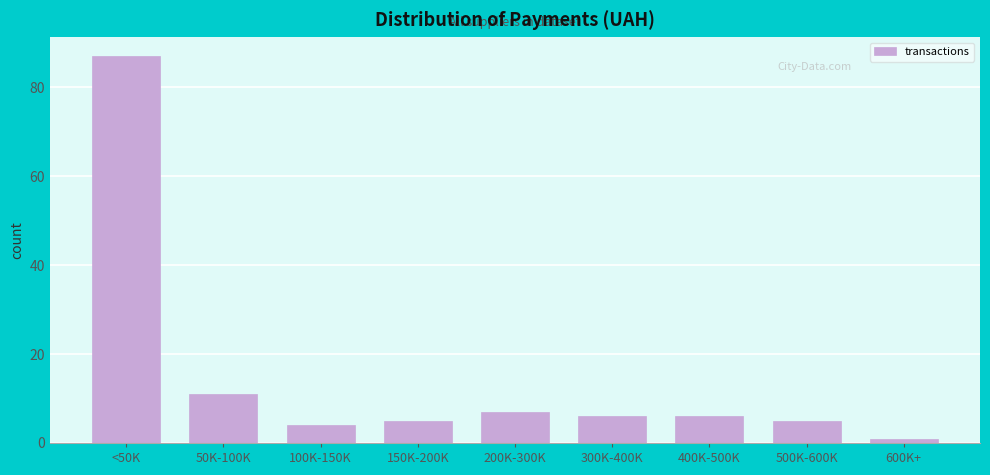

Reading left to right, extract all data points from this chart.

87	11	4	5	7	6	6	5	1